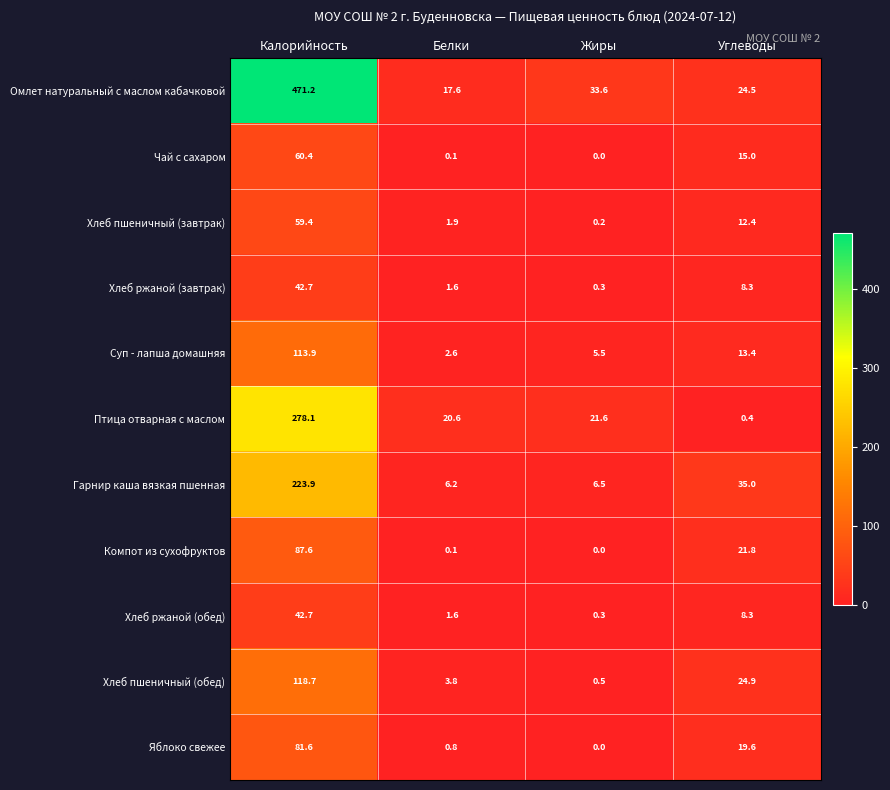

How many values in the Хлеб ржаной (завтрак) series are below 8?

2